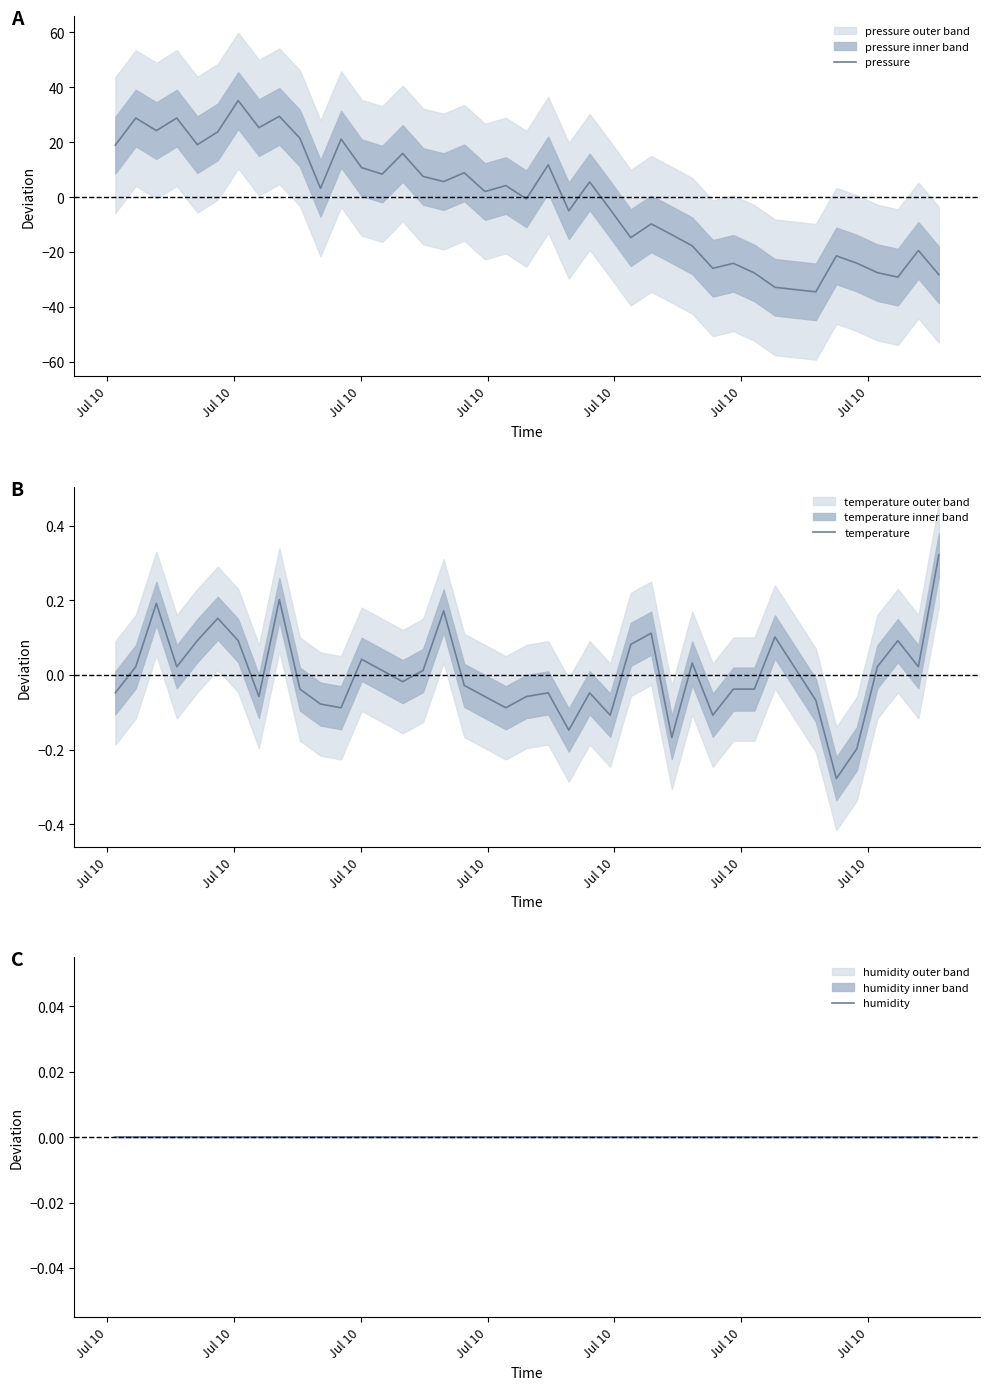

True or false: humidity and pressure cross at least once.

True